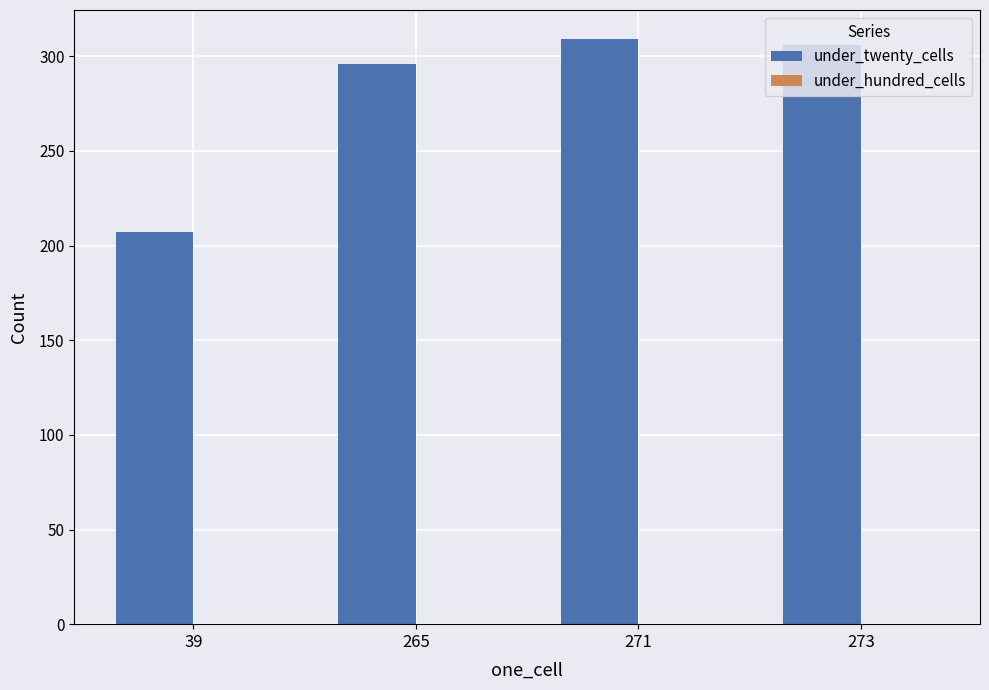

At which label is the value closest to 258?

265